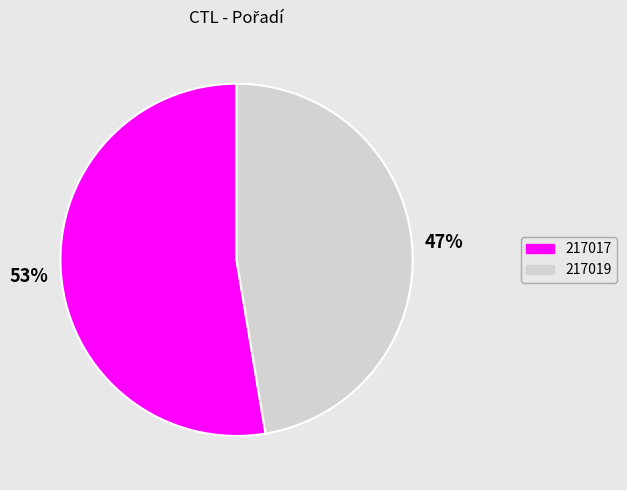

Rank the categories by value from highest to lowest.

217017, 217019